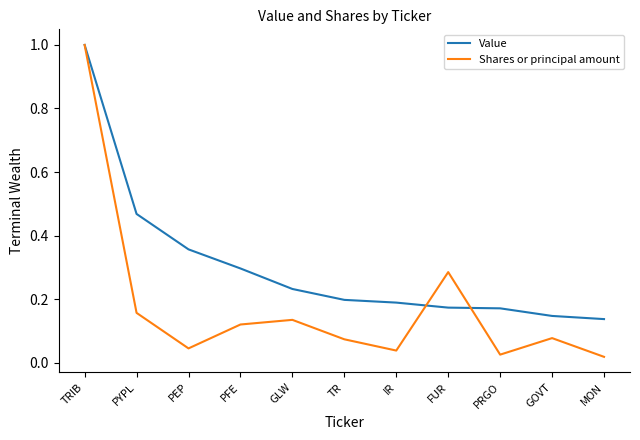

True or false: Shares or principal amount has a value of 0.5 at FUR.

False